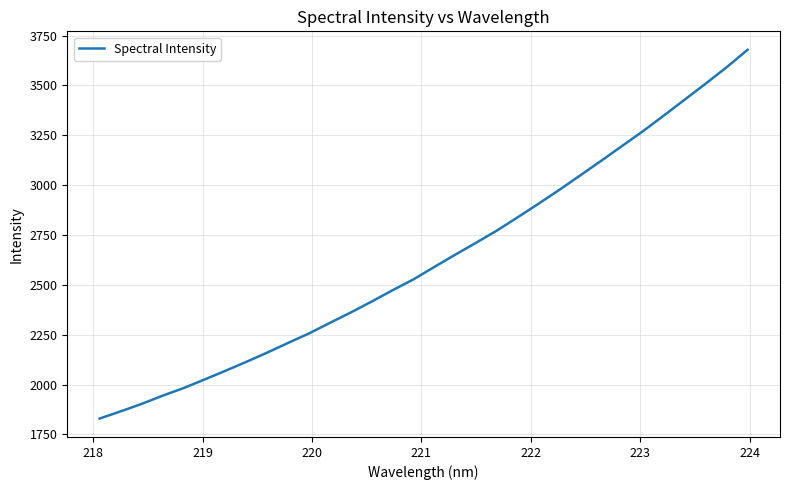

What is the greatest value displayed?

3678.5